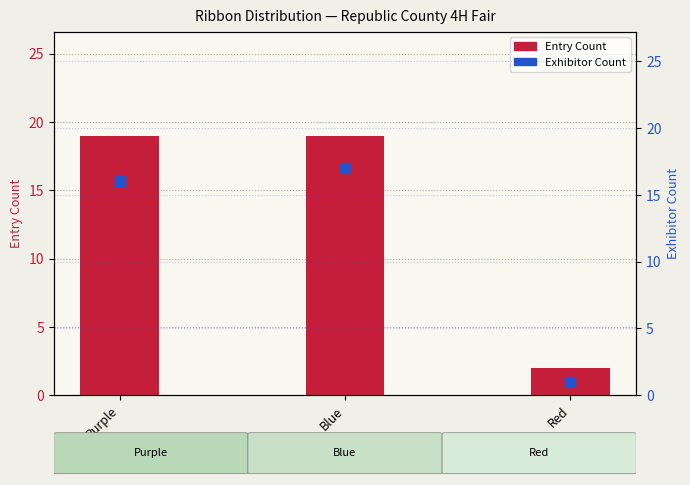

What is the total value across all series at Blue?

36